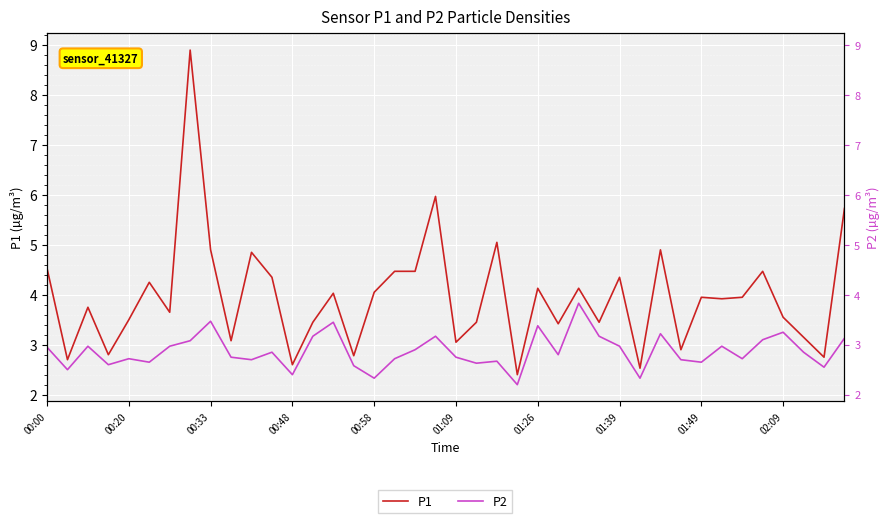

True or false: P1 and P2 intersect in this chart.

False